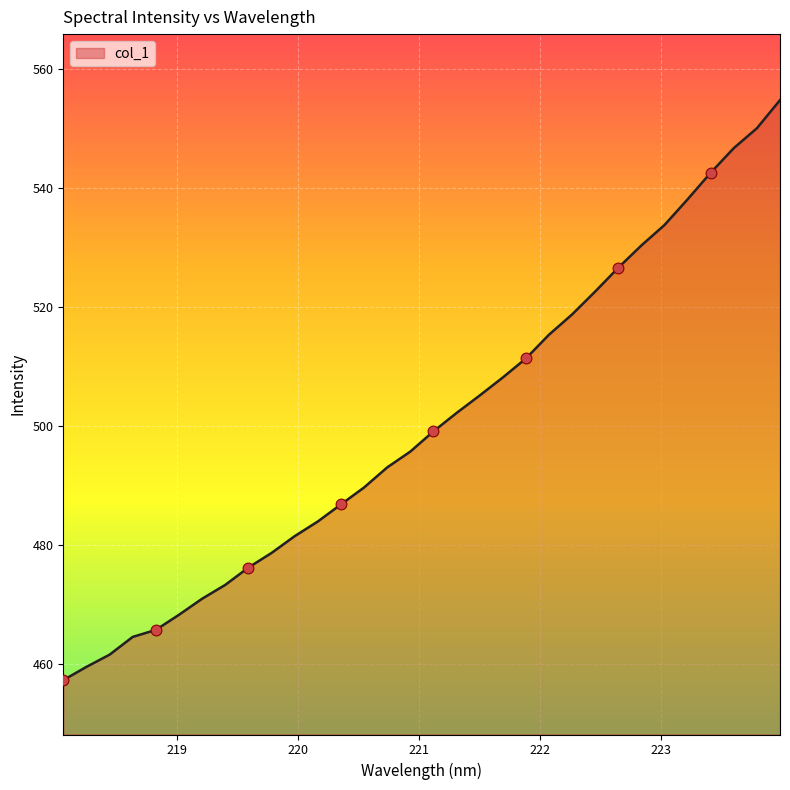

What is the greatest value displayed?

554.8